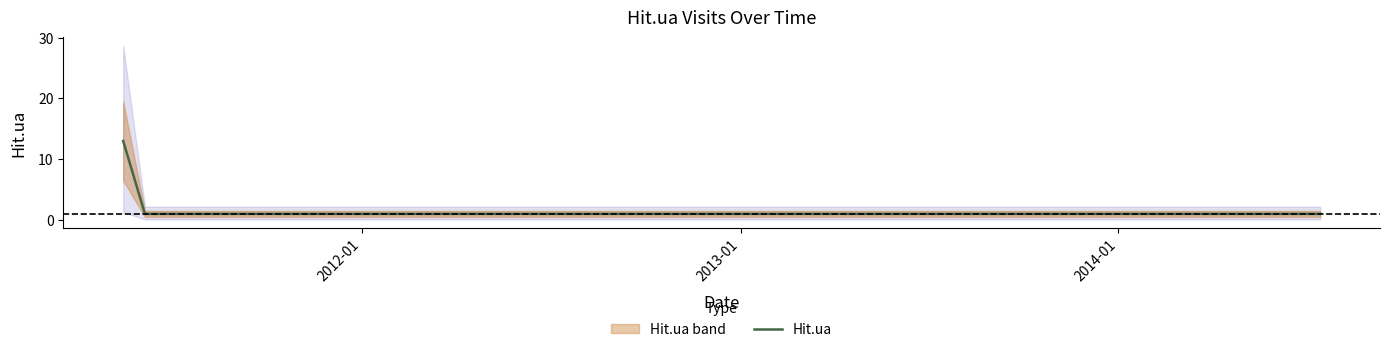

How many lines are shown in the chart?

1